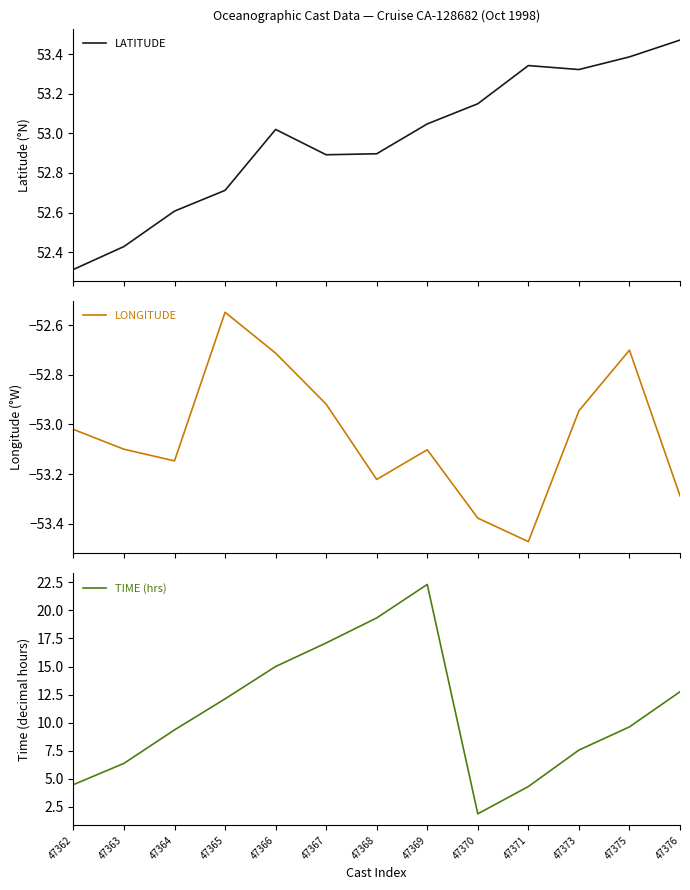

What value does the LONGITUDE series have at 47362?

-53.0